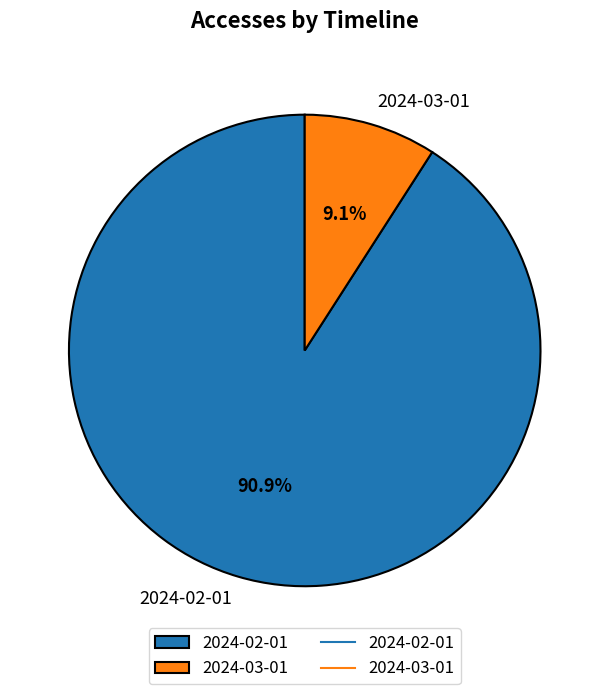

Approximately how many times larger is the value at 2024-03-01 compared to 2024-02-01?

0.1